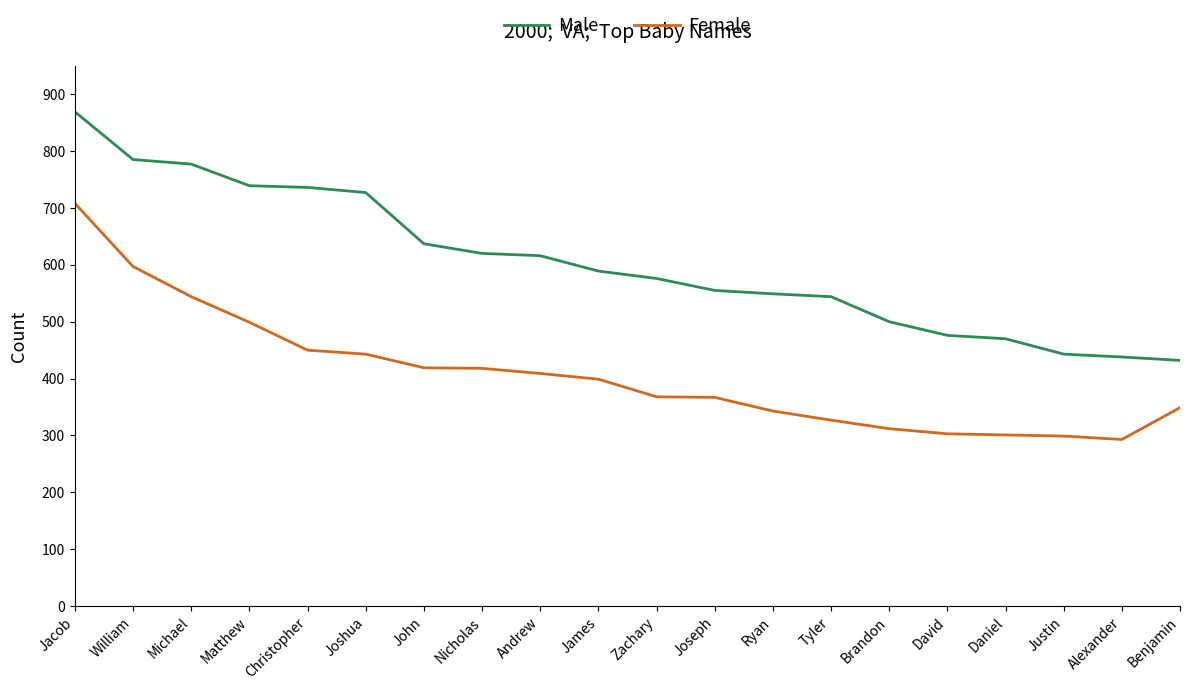

Which series has the largest total across all categories?

Male